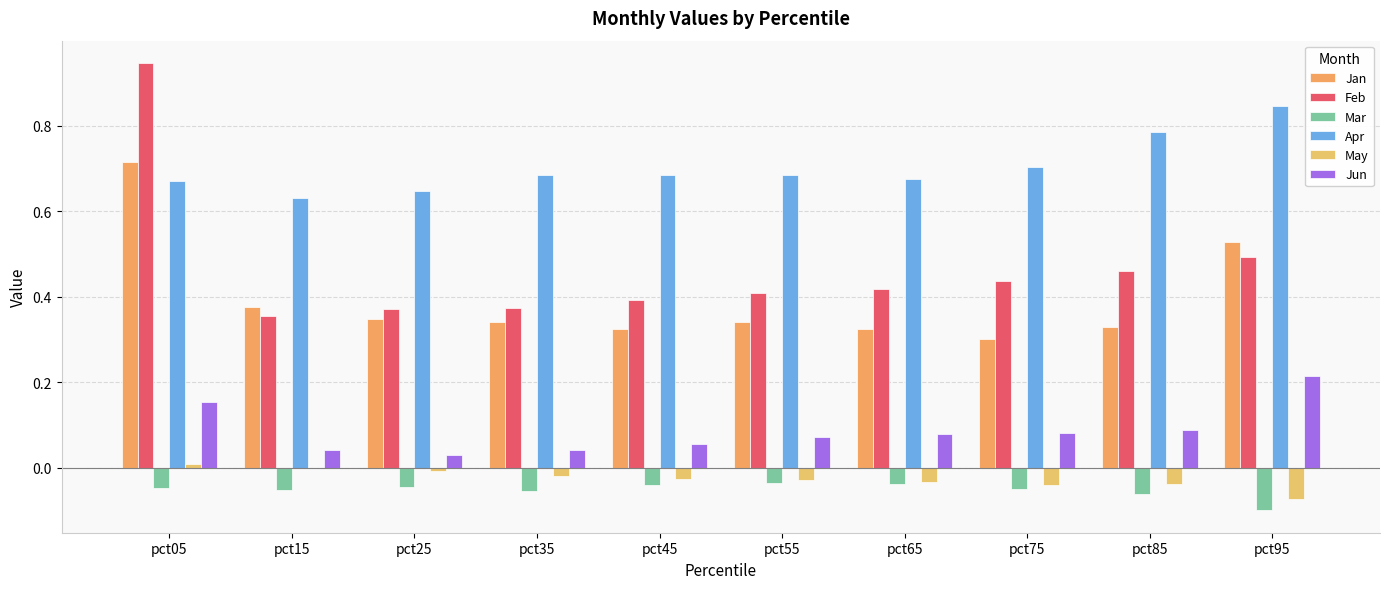

Are the bars grouped side by side (vs. stacked)?

Yes